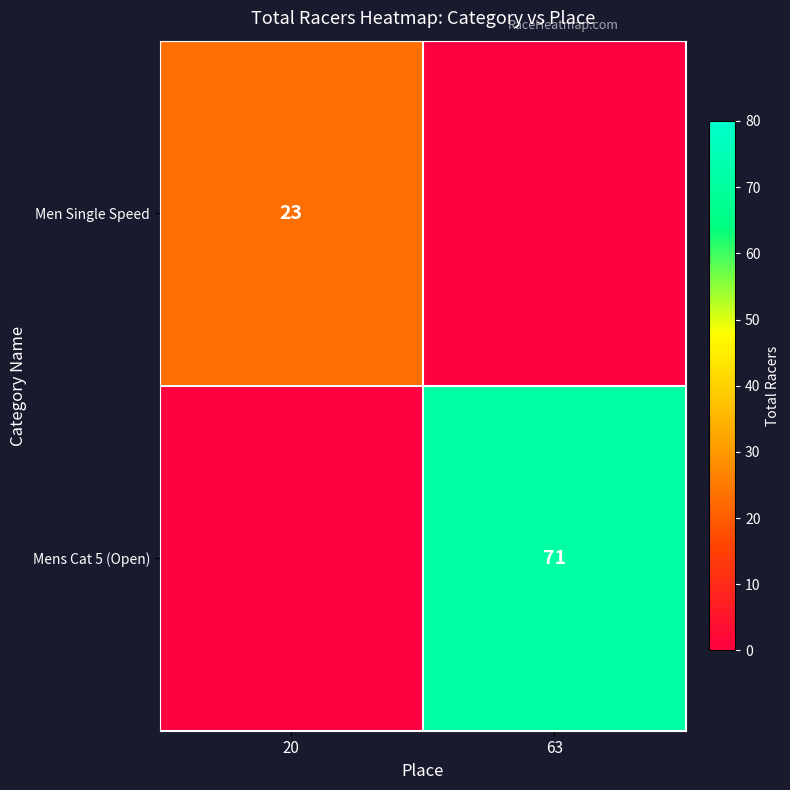

Is it true that Men Single Speed equals 39 at 20?

False